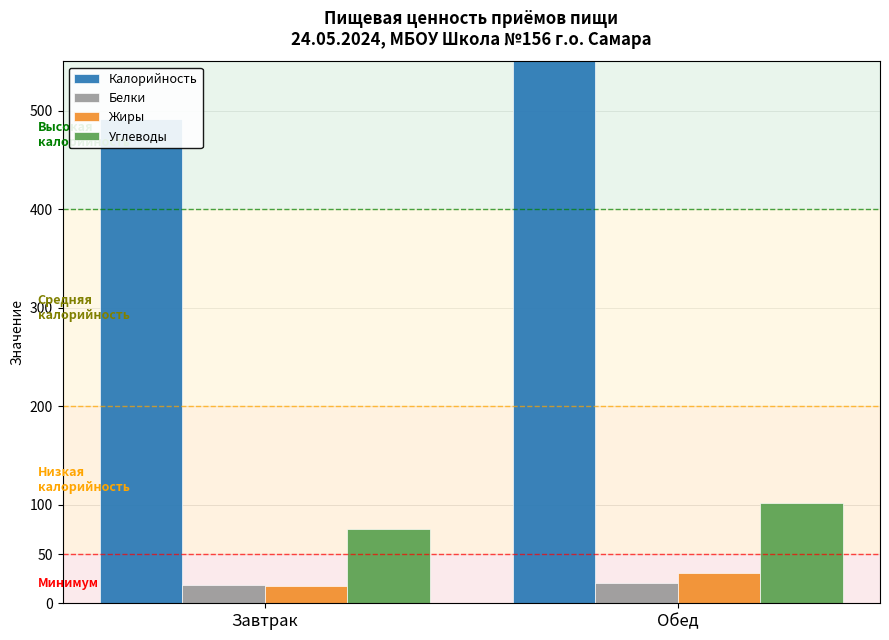

What is the difference between the Белки values at Обед and Завтрак?

2.2